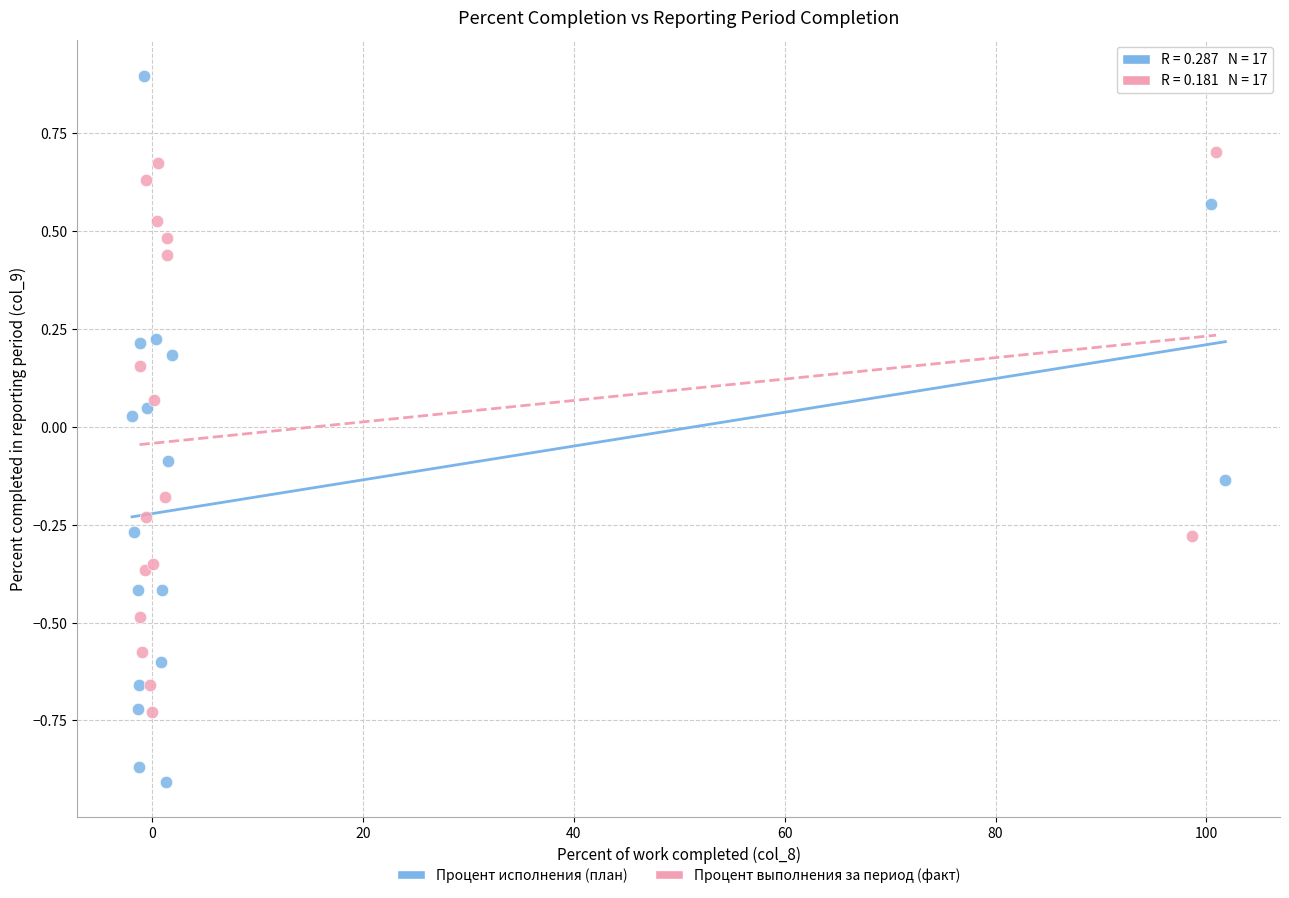

Which series contains the highest Y value?

Процент исполнения (план)